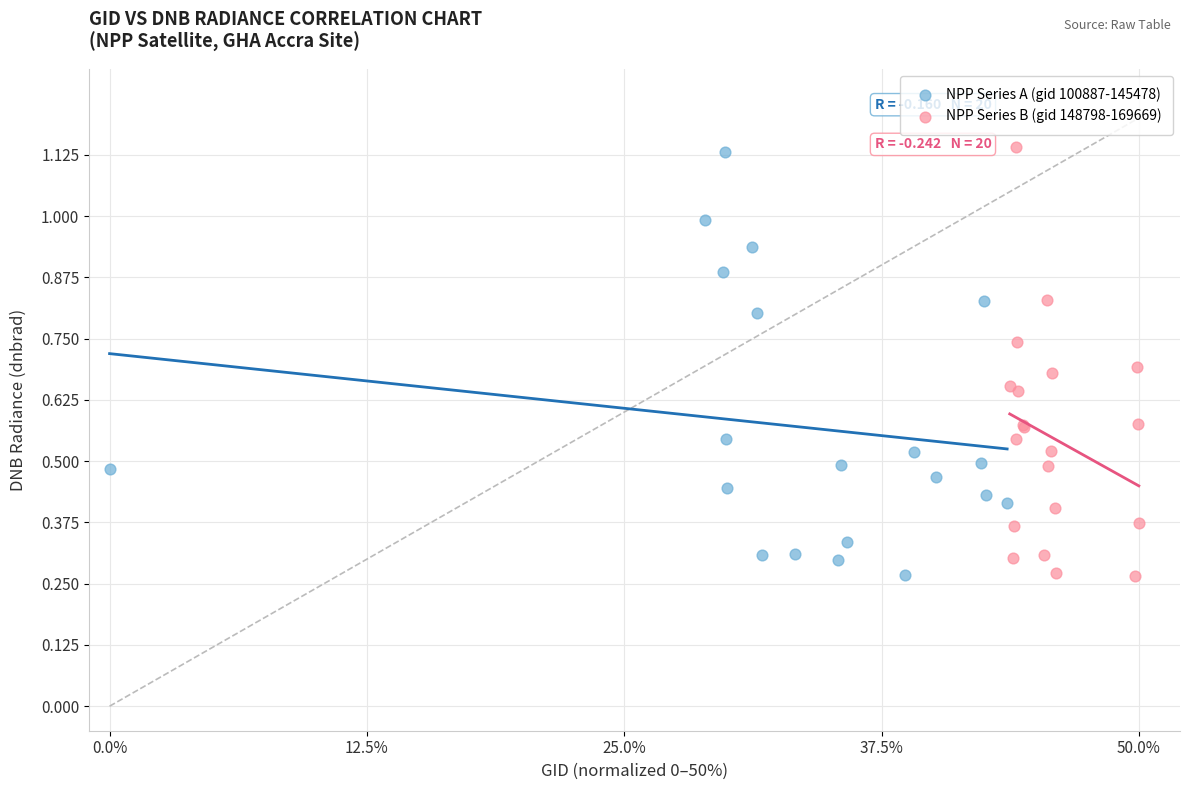

What are all the series names shown in the legend?

NPP Series A (gid 100887-145478), NPP Series B (gid 148798-169669)